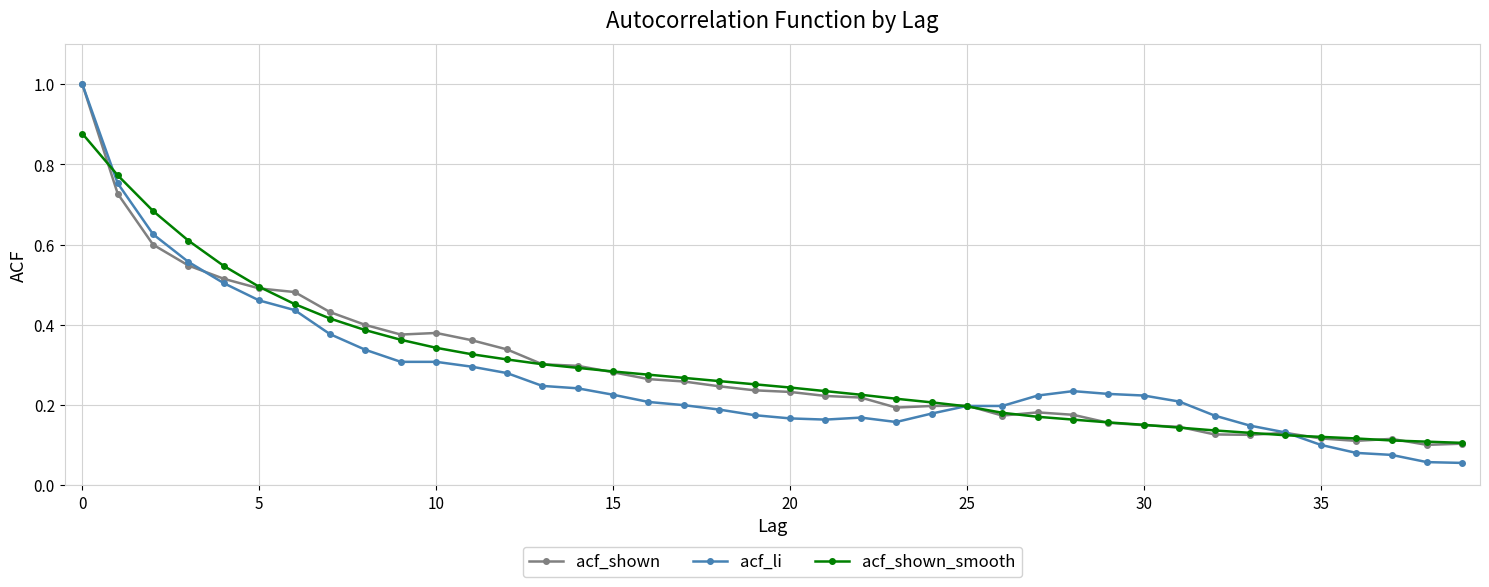

At how many categories does at least one series exceed 0?

40